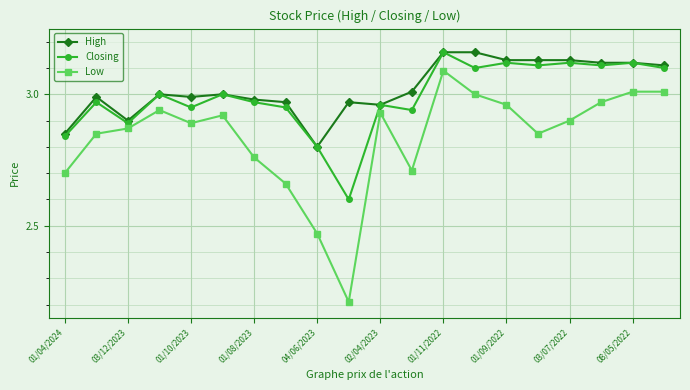

What is the sum of all Closing values?

59.8